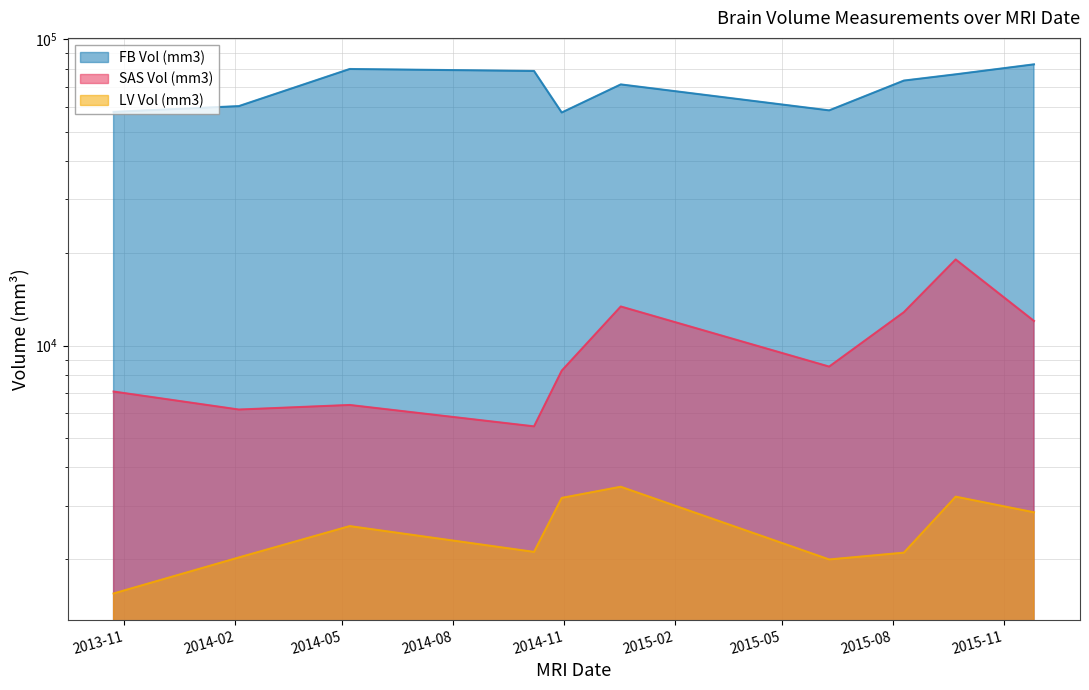

What is the label of the 2nd point from the left?

2014-02-04